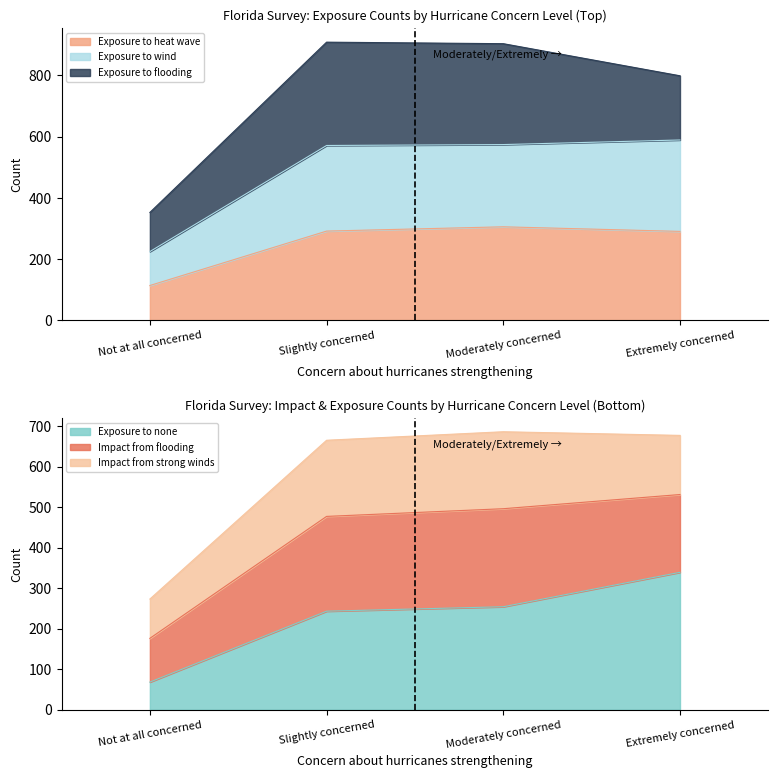

True or false: Exposure to heat wave has a value of 290 at Extremely concerned.

True